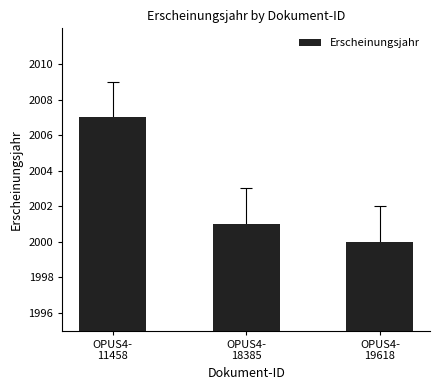

Read the value at OPUS4-
19618.

2000